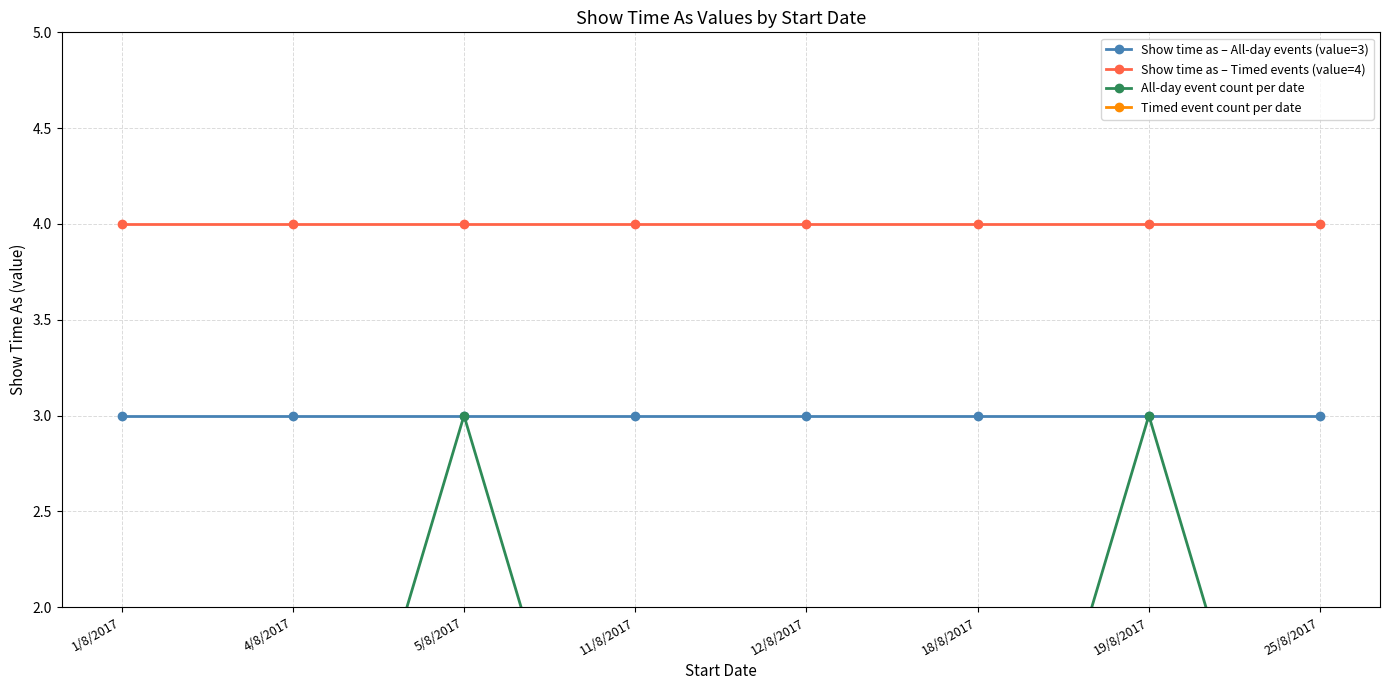

At which category is the sum across all series the highest?

5/8/2017